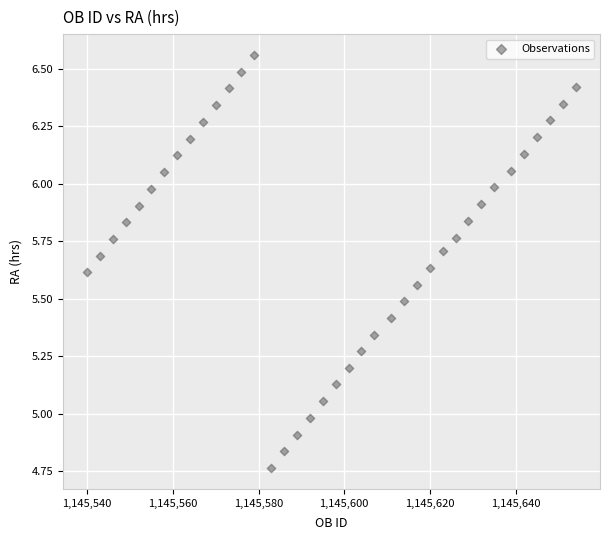

What is the range of Y values (max minus min)?

1.8